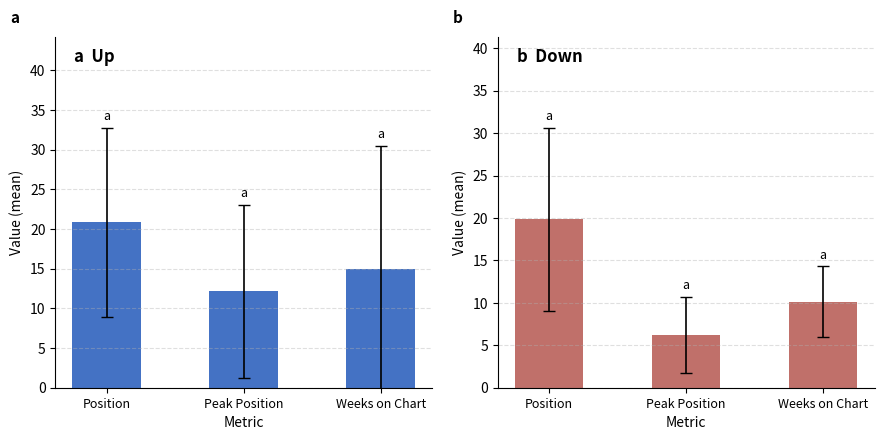

True or false: up has a value of 21.3 at Weeks on Chart.

False